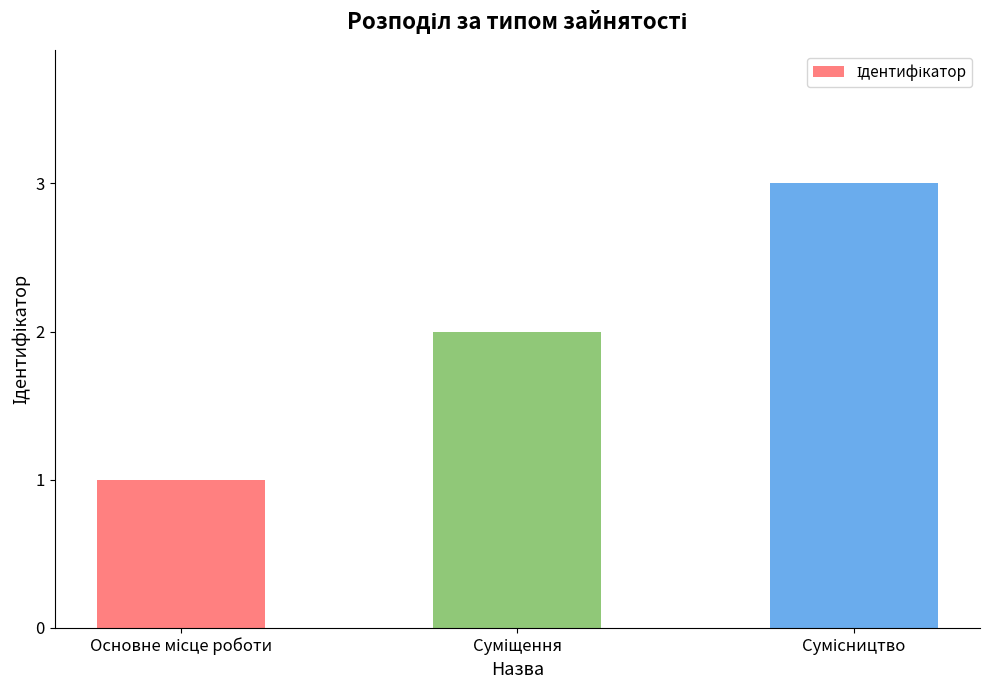

What is the sum of all values?

6